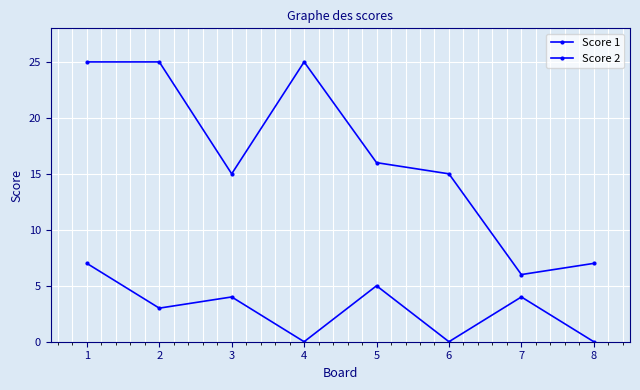

How many data points does each series have?

8